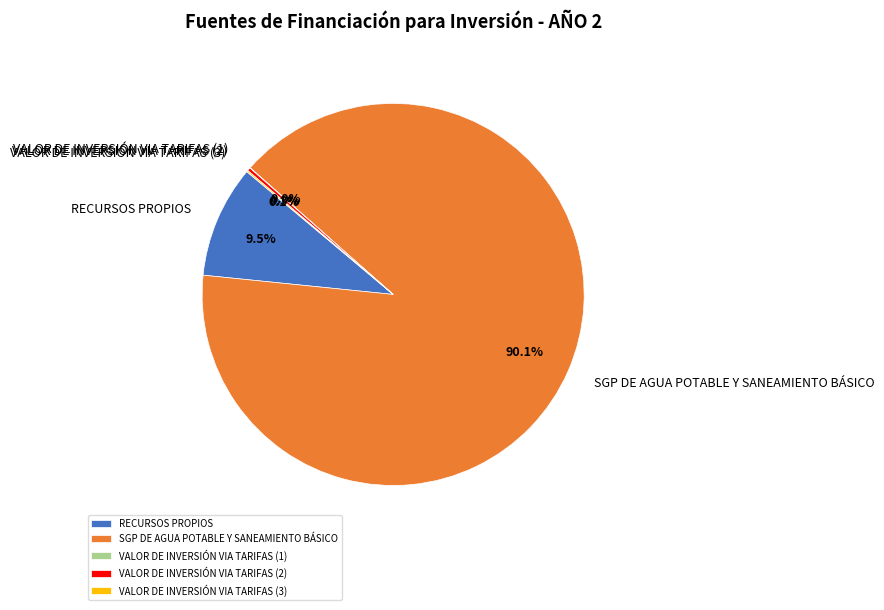

True or false: SGP DE AGUA POTABLE Y SANEAMIENTO BÁSICO accounts for 90% of the total.

True